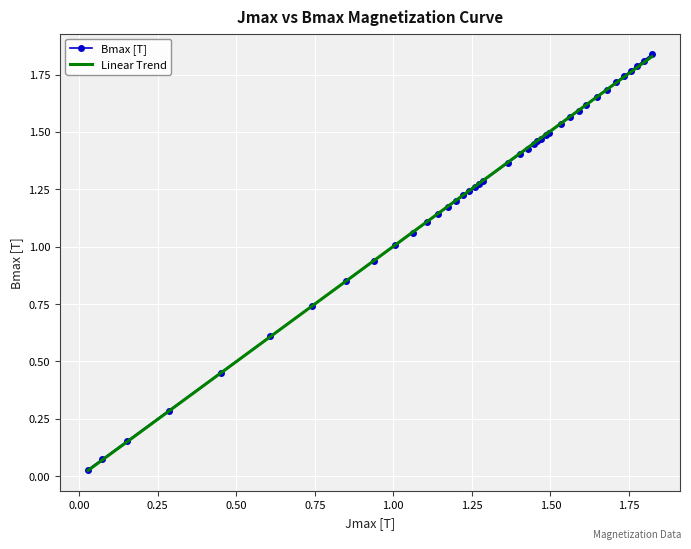

Which series has the widest spread of values?

Bmax [T]